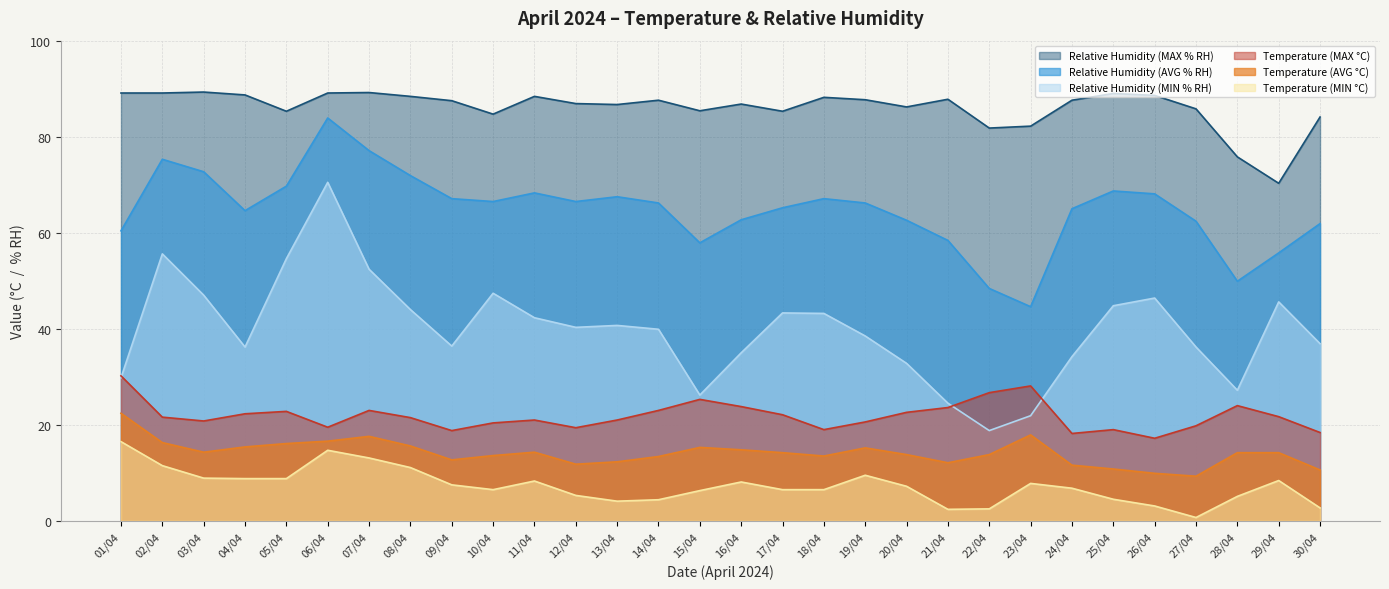

True or false: Temperature (MAX °C) and Relative Humidity (MAX % RH) cross at least once.

False